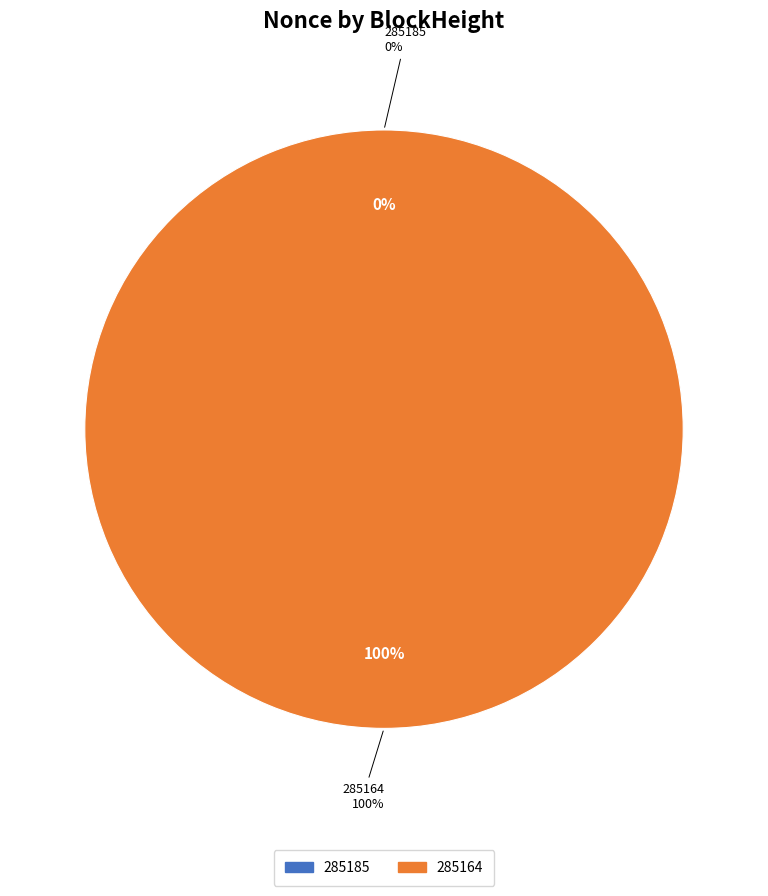

What is the majority slice?

285164